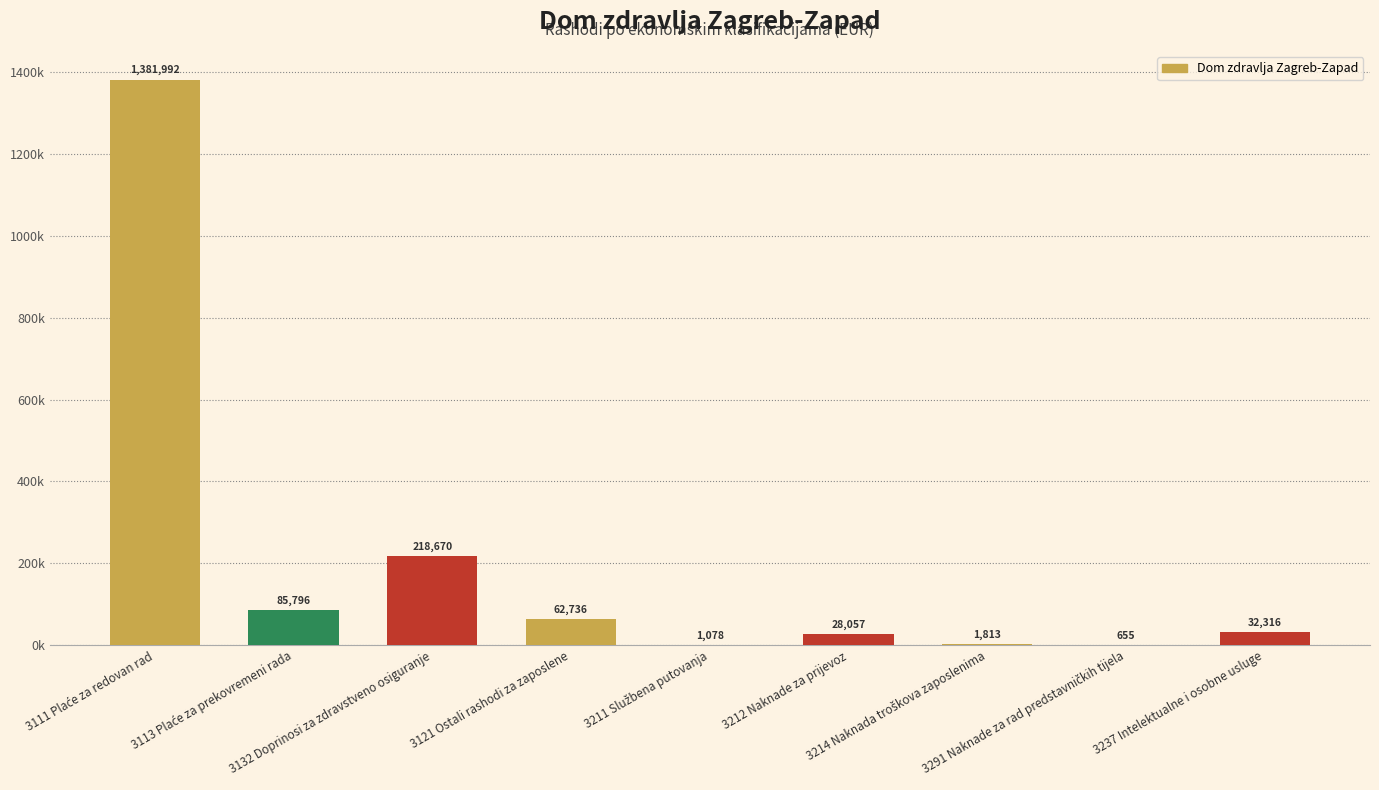

Are the bars horizontal?

No